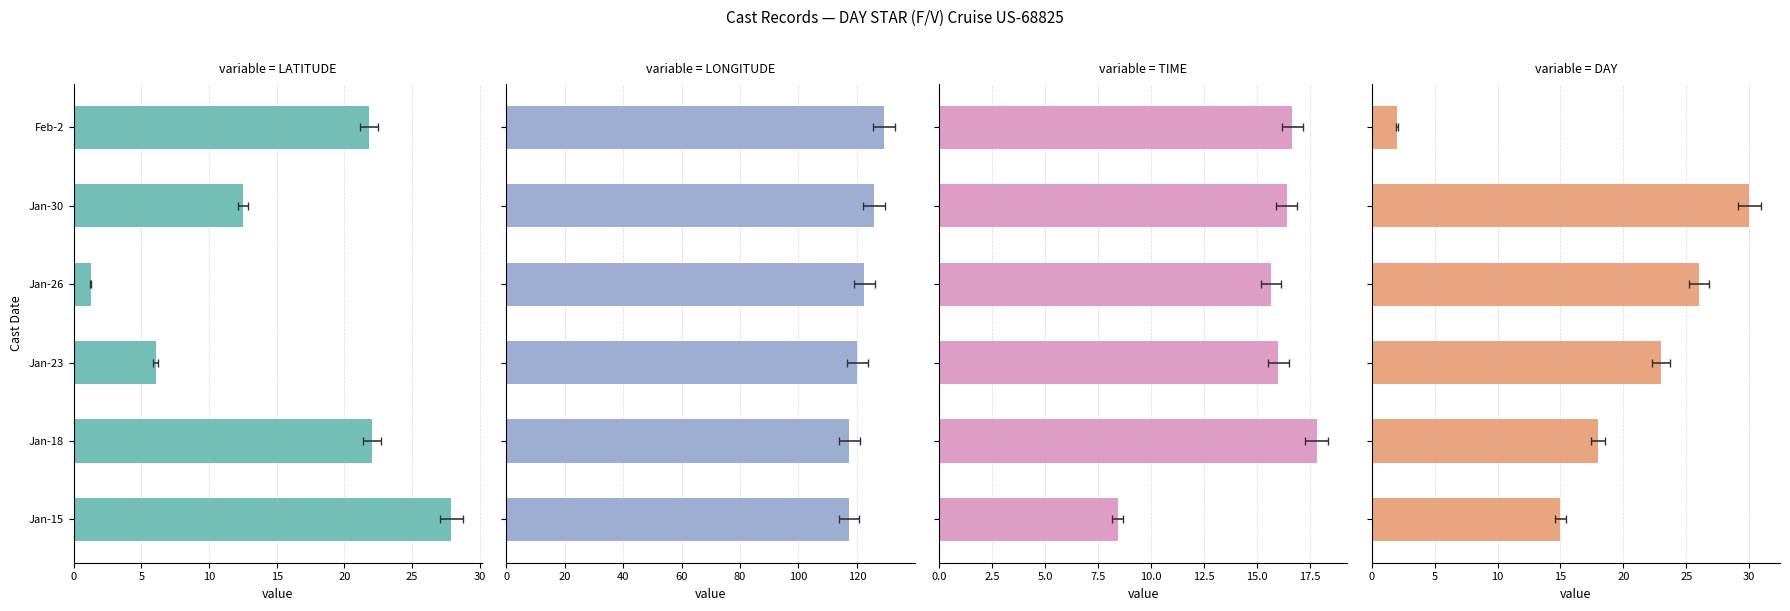

Which series has the largest range (max minus min)?

DAY